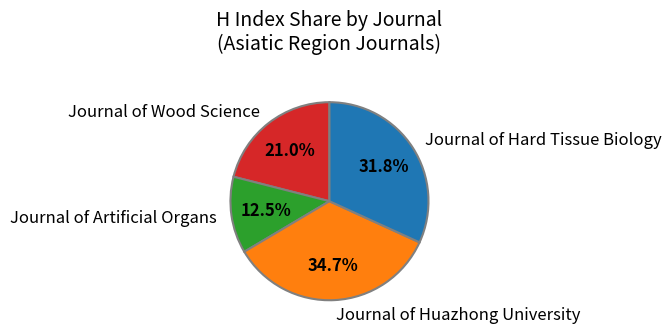

To the nearest percent, what percentage of the pie is Journal of Hard Tissue Biology?

32%